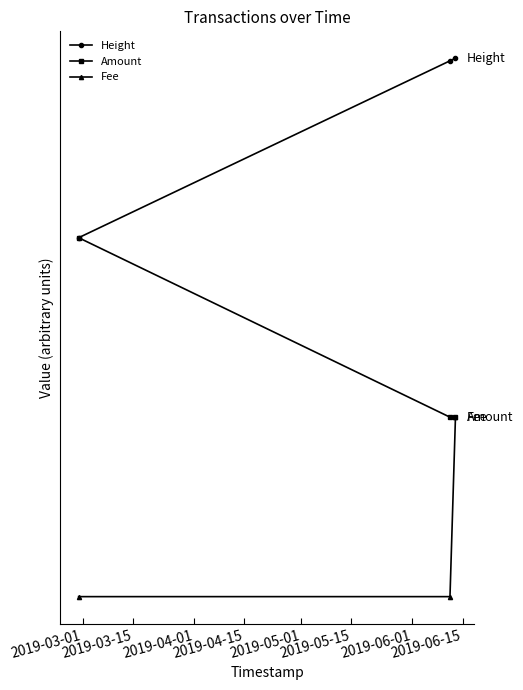

What is the sum of all Amount values?

4.0